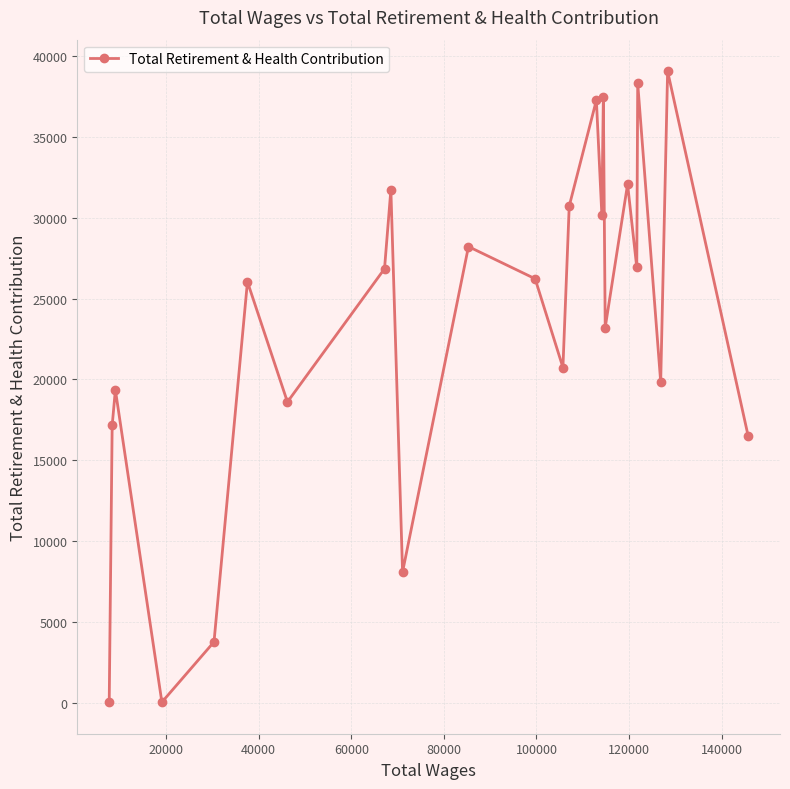

How many data points are less than 26227?

12